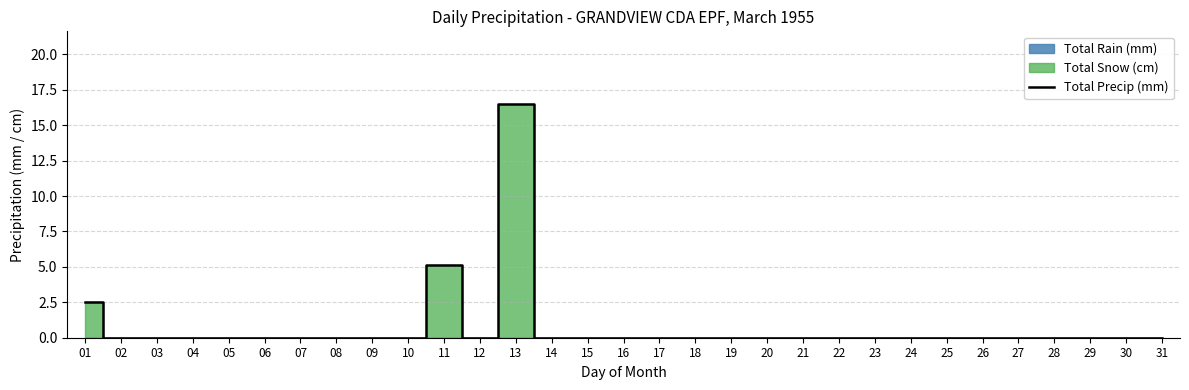

How many positive values are there?

3